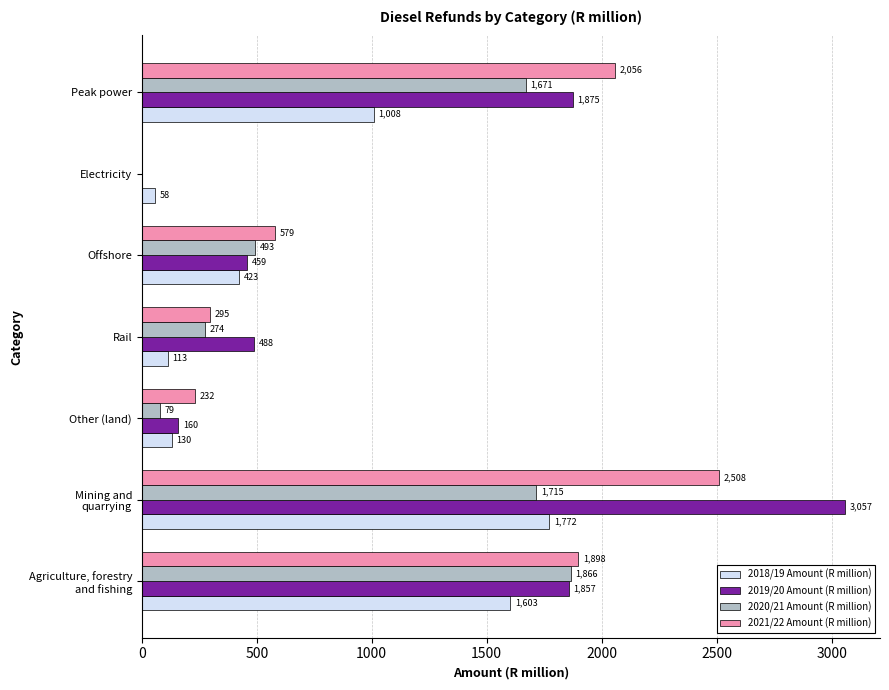

Where is 2018/19 Amount (R million) nearest to the value 915?

Peak power